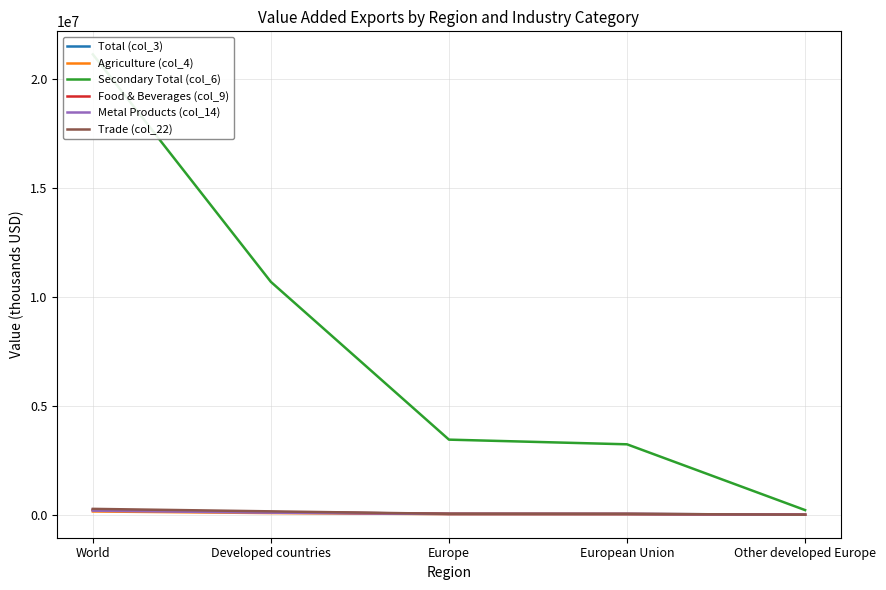

Between World and European Union, which is larger?

World